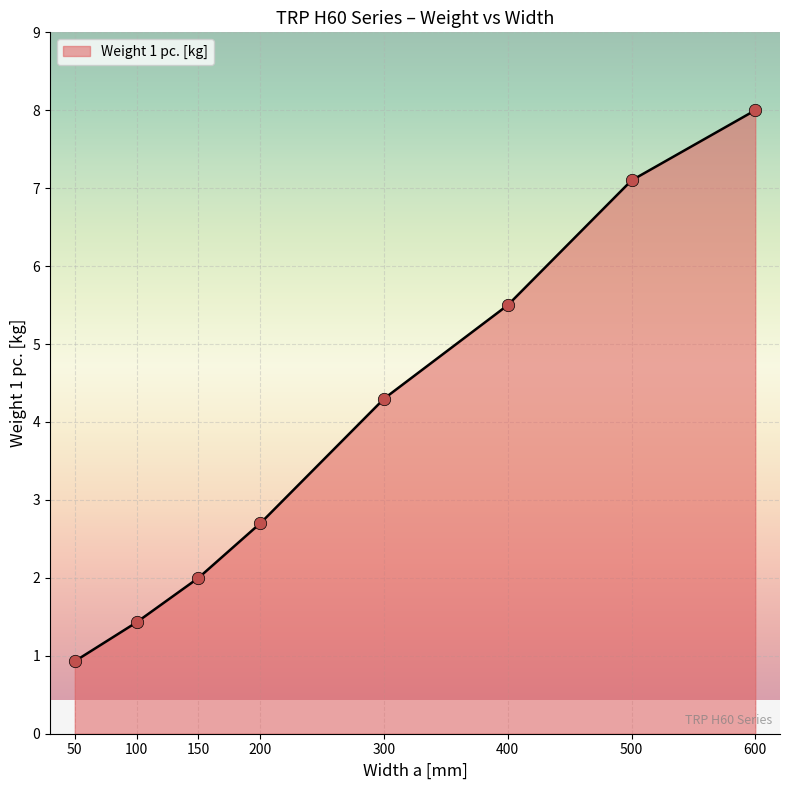

Which has a higher value, 400 or 200?

400